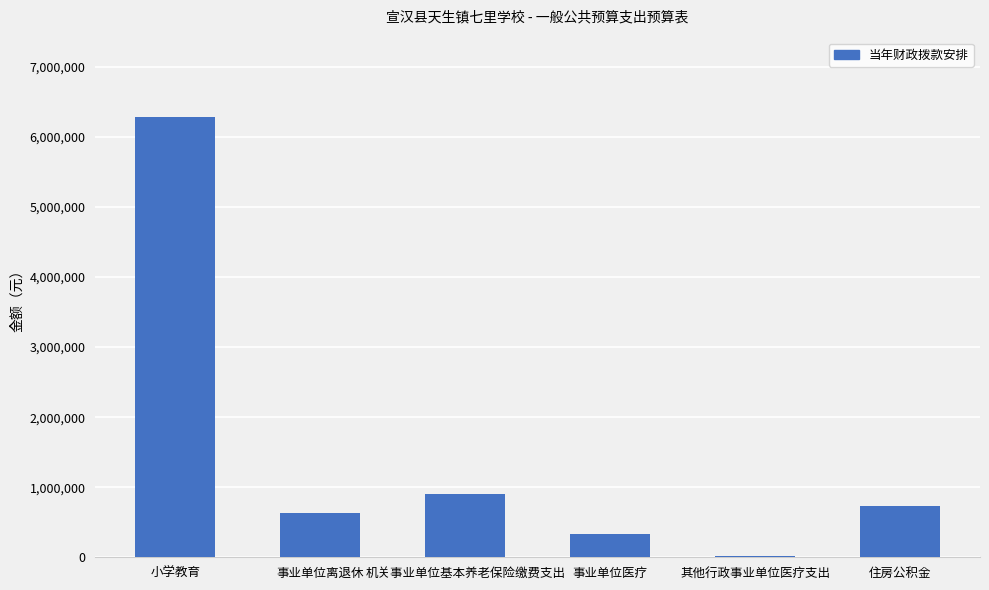

What is the change in value from 小学教育 to 住房公积金?

-5551011